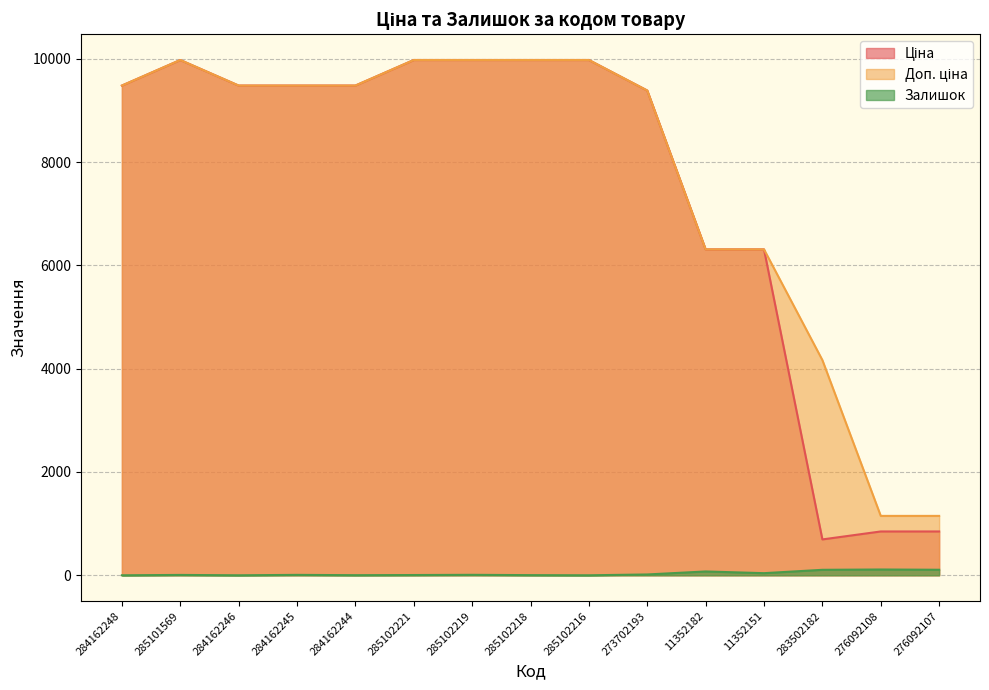

The Доп. ціна series shows 6308.8 at 11352182. True or false?

True